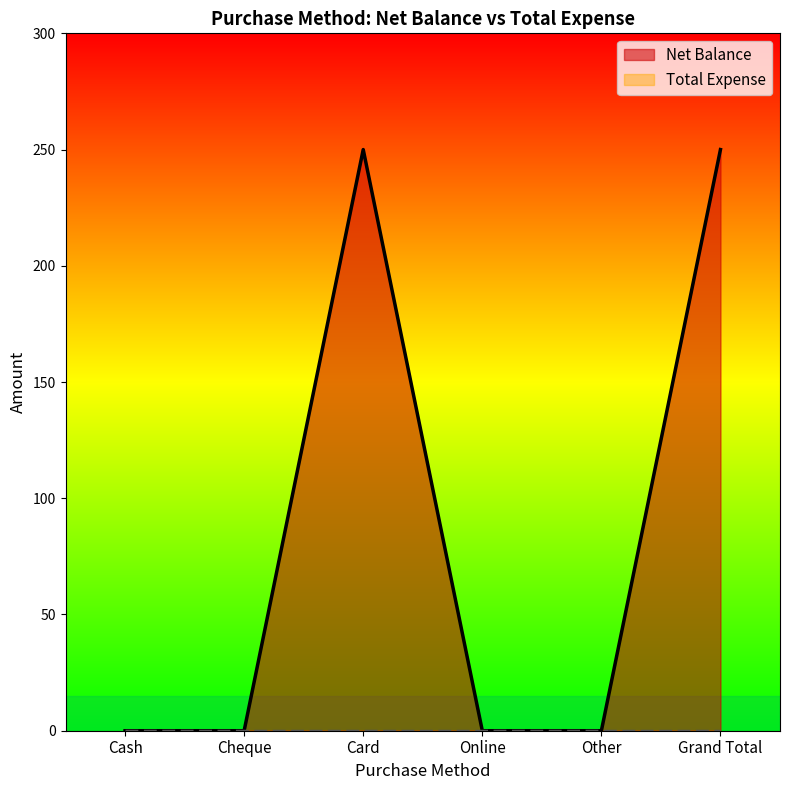

What is the label of the 4th point from the left?

Online